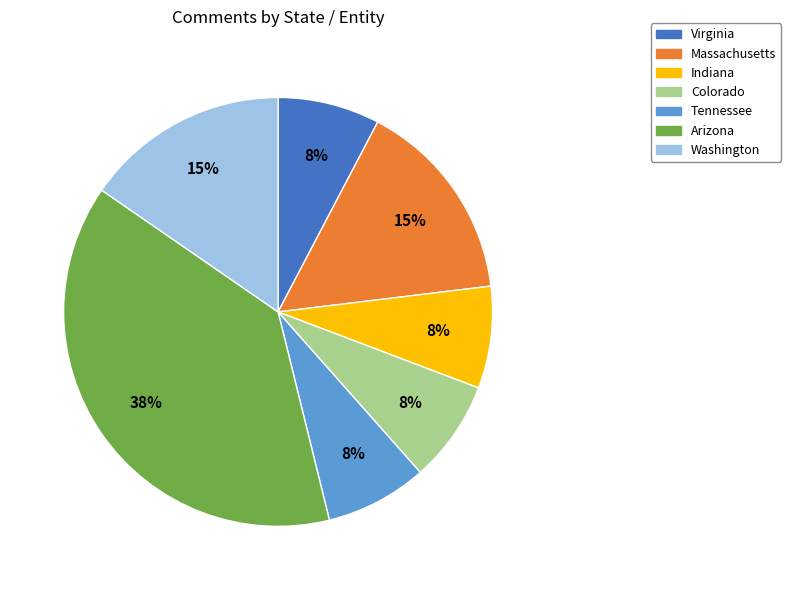

To the nearest percent, what is the average slice percentage?

14%